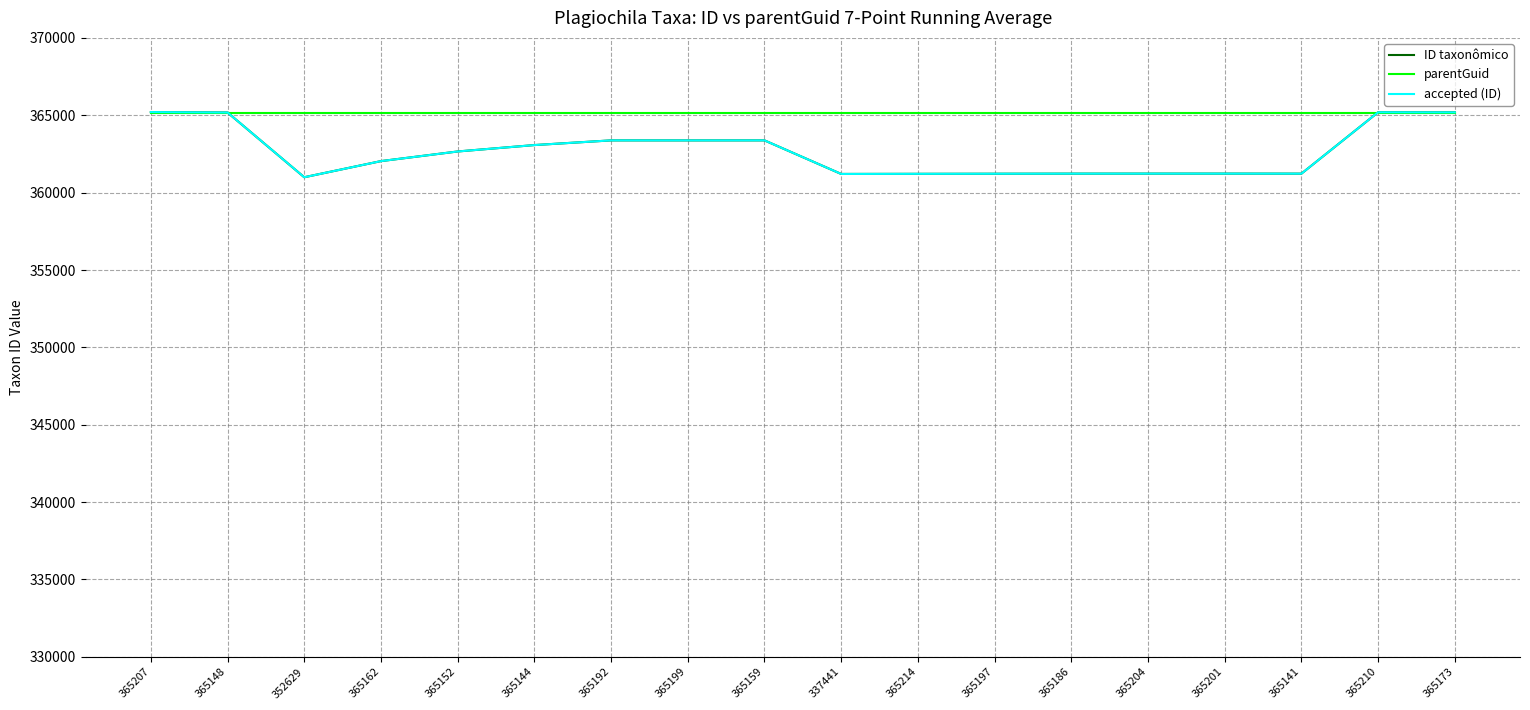

What is the total value across all series at 365148?

1095491.0